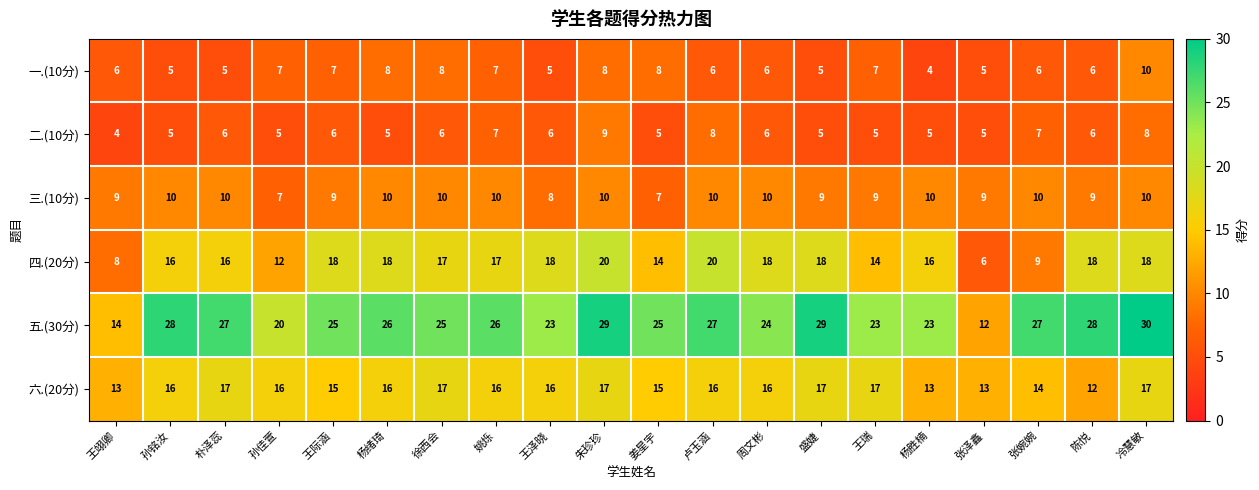

What is the approximate value of 六.(20分) at 张泽鑫?

13